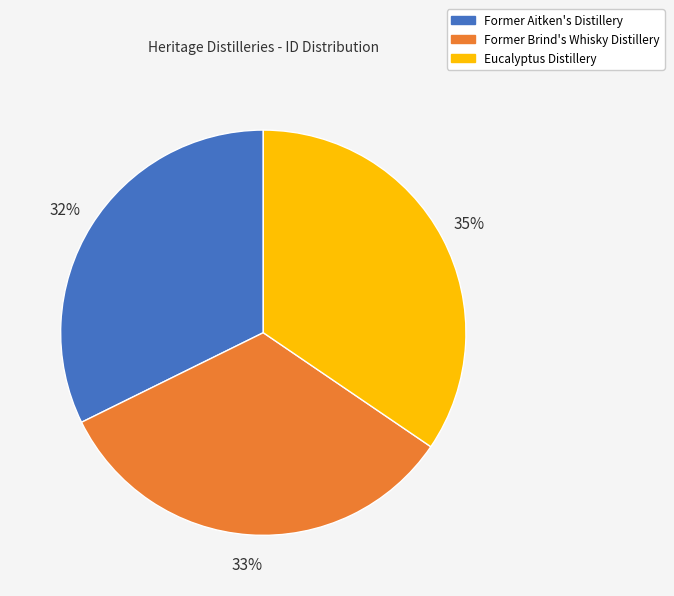

Which slice is the smallest?

Former Aitken's Distillery